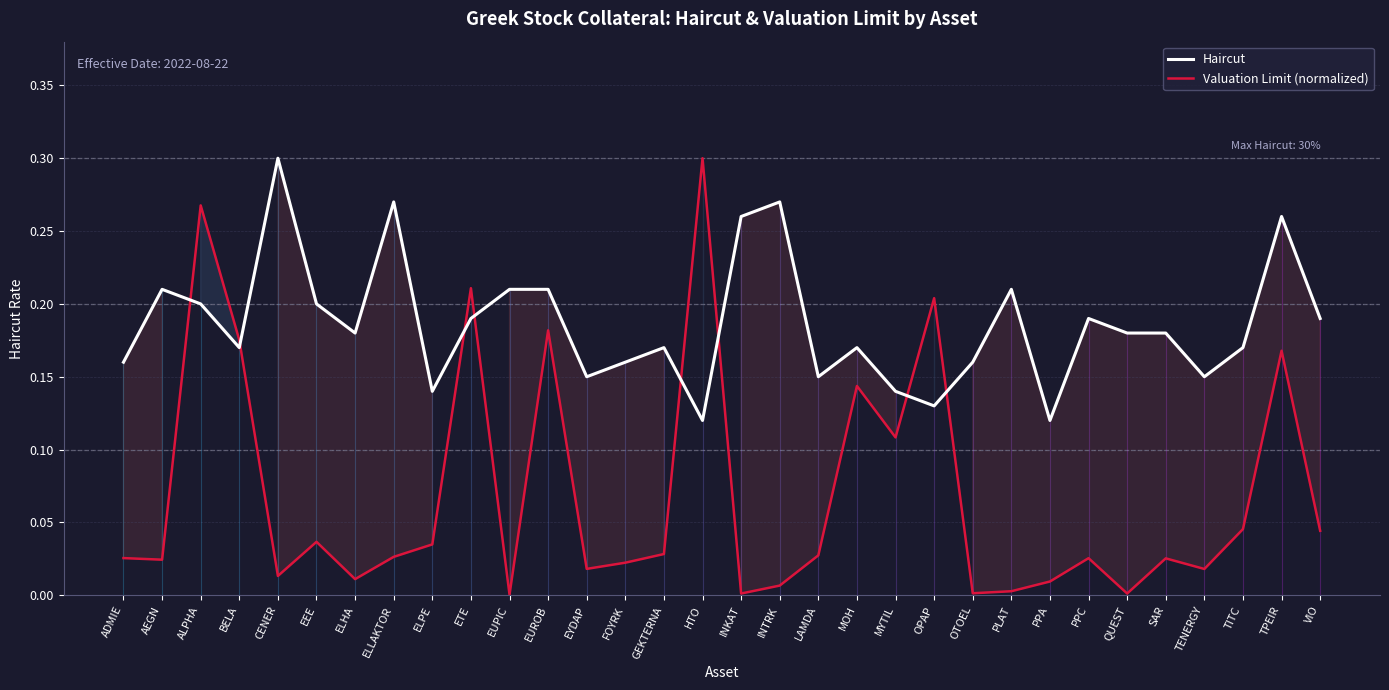

At how many categories does at least one series exceed 0?

32